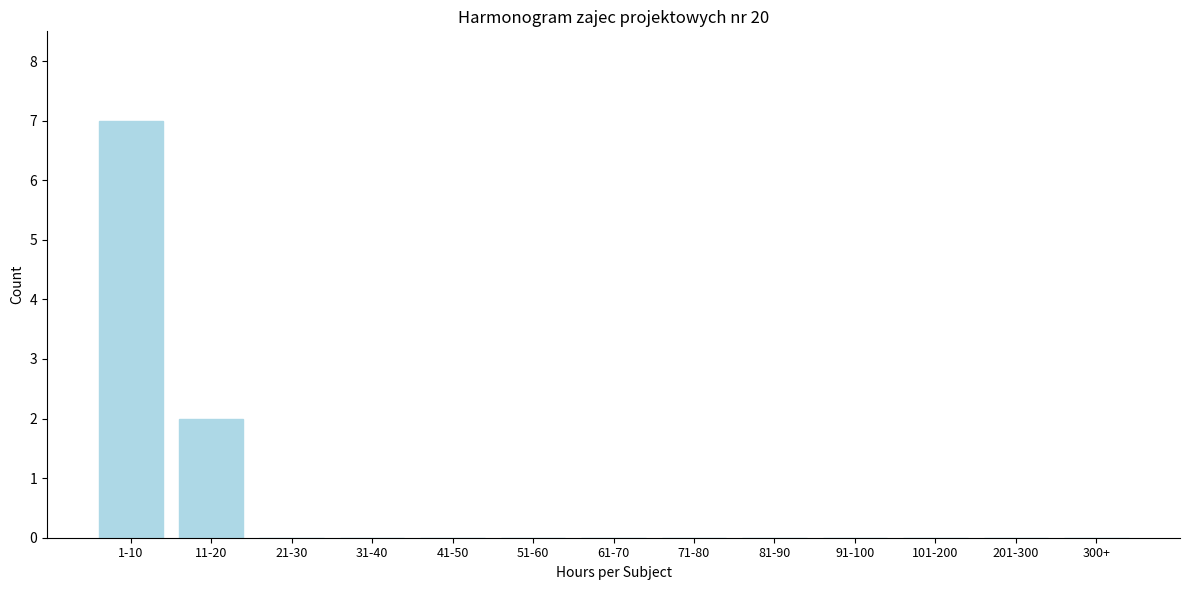

Reading left to right, transcribe all the data shown in this chart.

1-10=7	11-20=2	21-30=0	31-40=0	41-50=0	51-60=0	61-70=0	71-80=0	81-90=0	91-100=0	101-200=0	201-300=0	300+=0